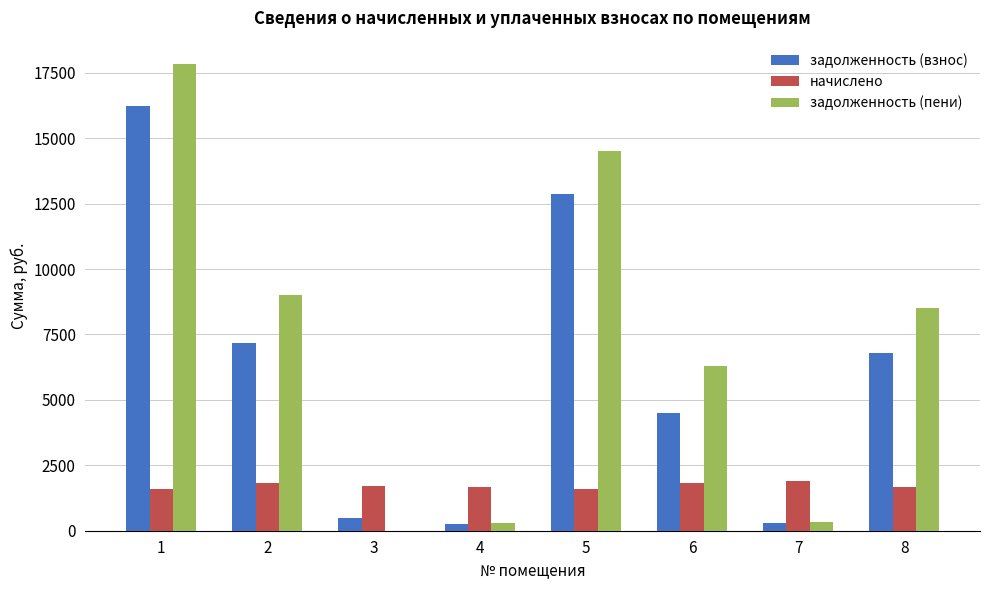

Is the value of задолженность (взнос) at 5 greater than the value of начислено at 8?

Yes